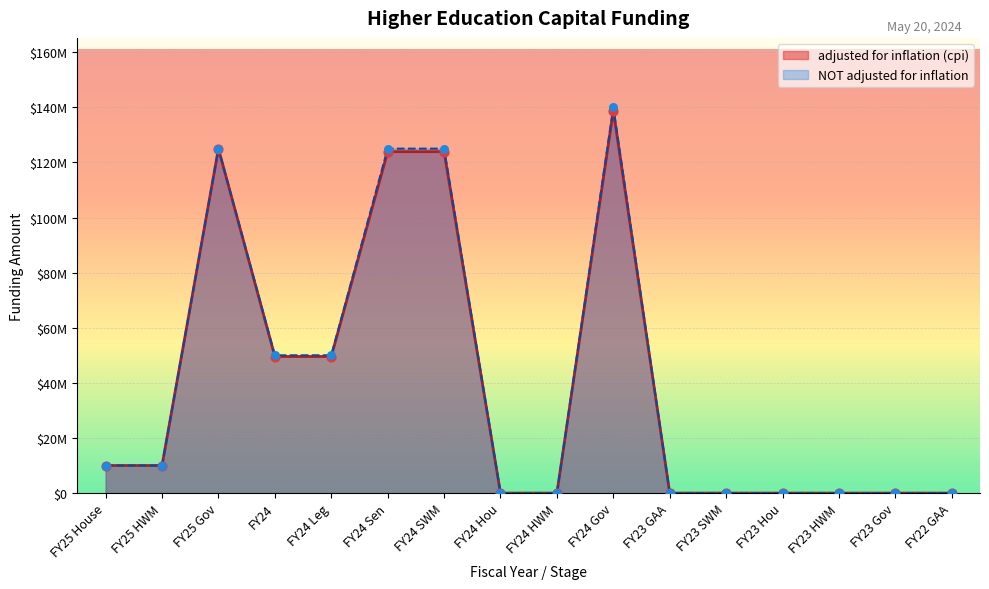

At how many categories does at least one series exceed 35581037?

6